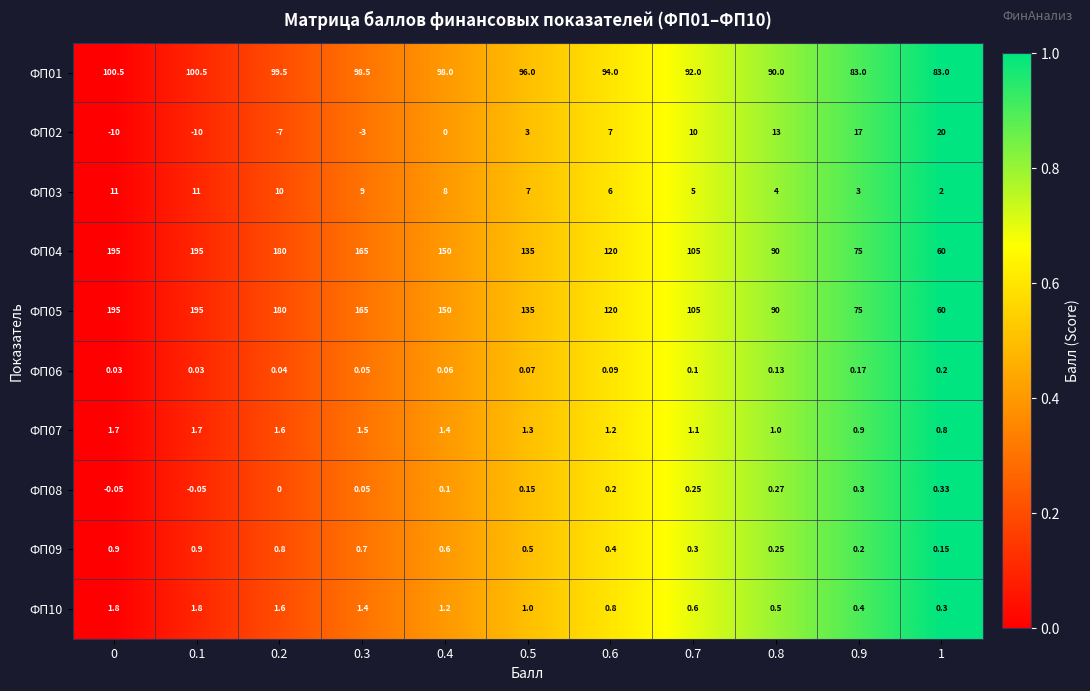

Is the value of ФП01 at 0.3 greater than the value of ФП03 at 0.4?

Yes